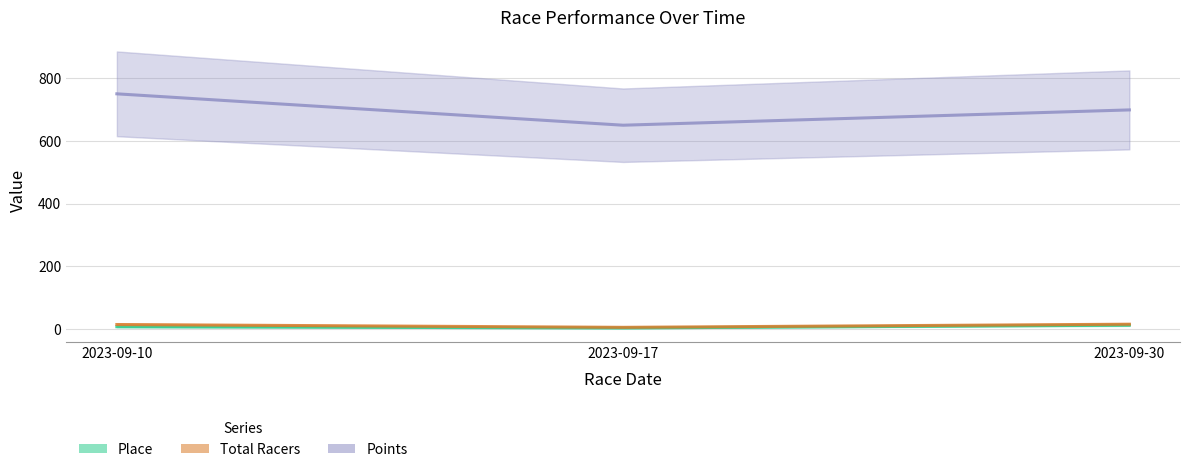

Rank the categories by Place value from highest to lowest.

2023-09-30, 2023-09-10, 2023-09-17